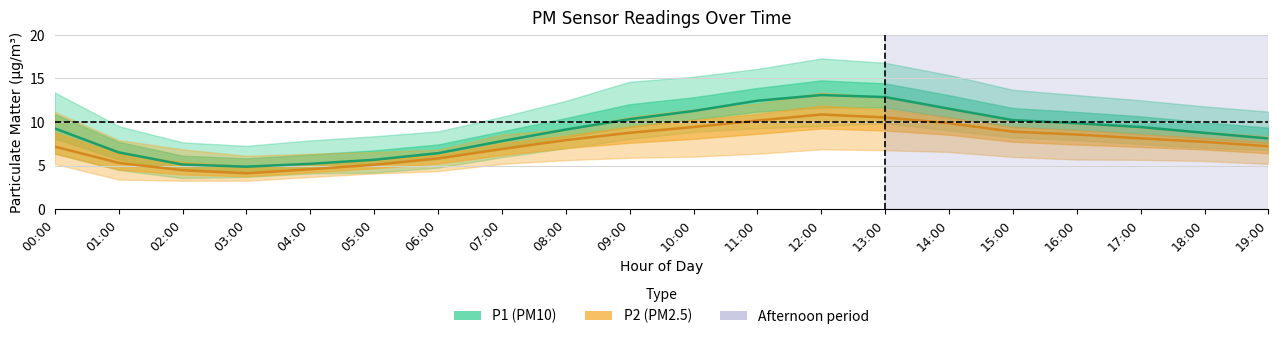

The P2 (PM2.5) series shows 13.2 at 08:00. True or false?

False